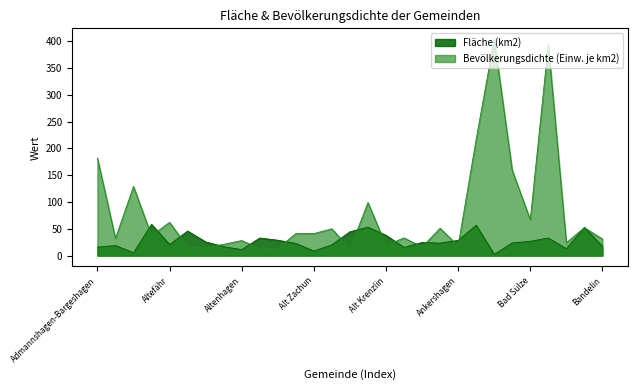

What is the value of the Fläche (km2) point at the 4th from the left?

58.3